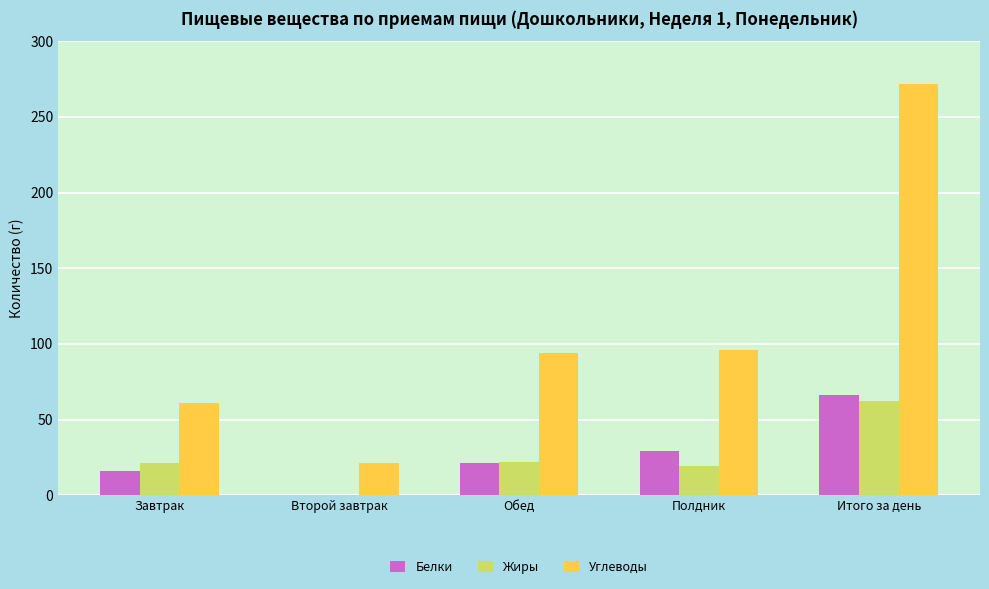

What is the sum of the Жиры values at Завтрак and Итого за день?

83